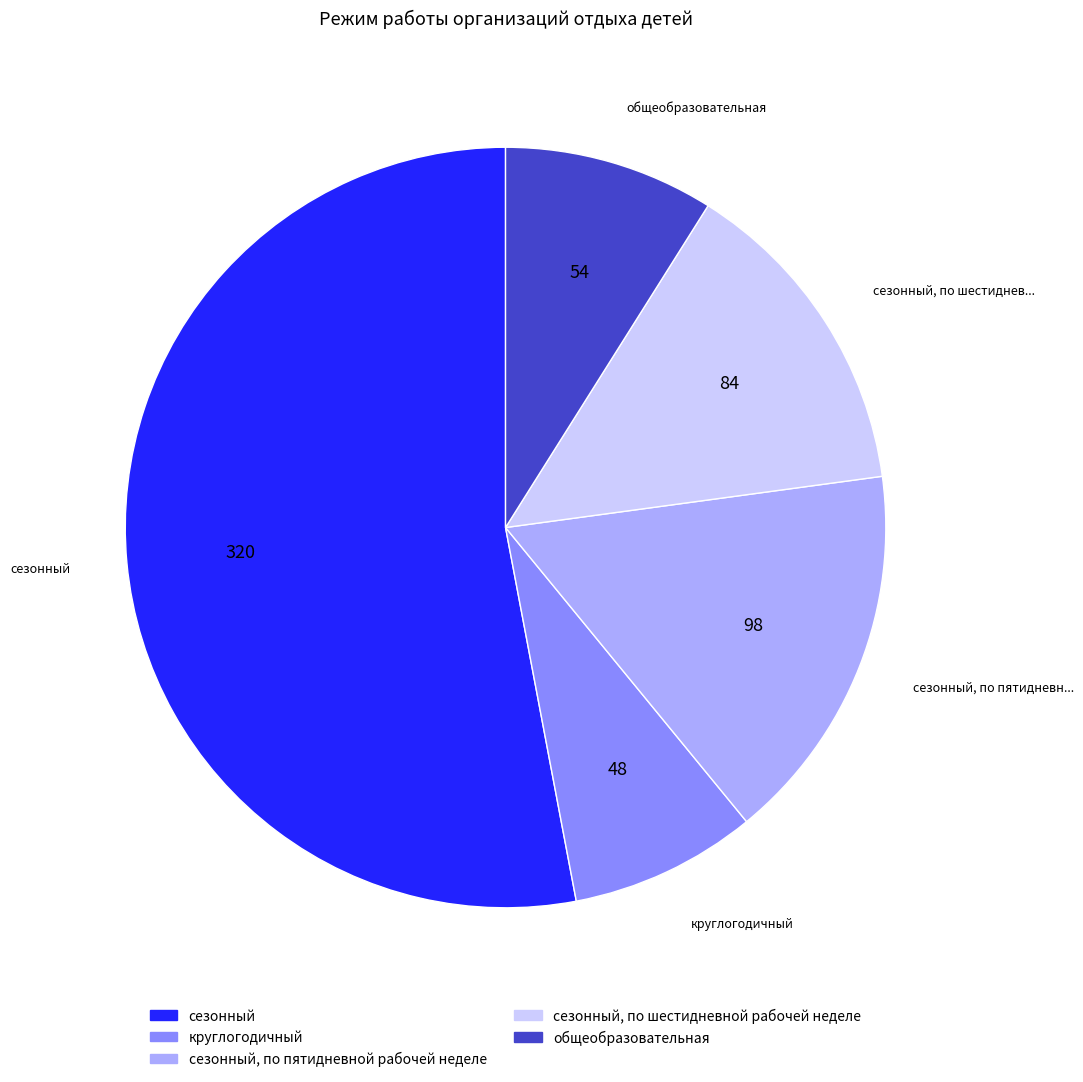

Is there any slice that represents more than half of the pie?

Yes